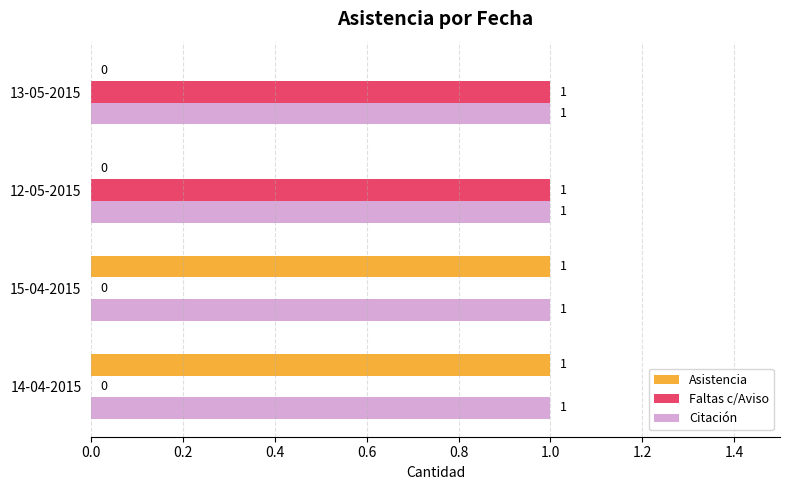

Which series has the largest total across all categories?

Citación